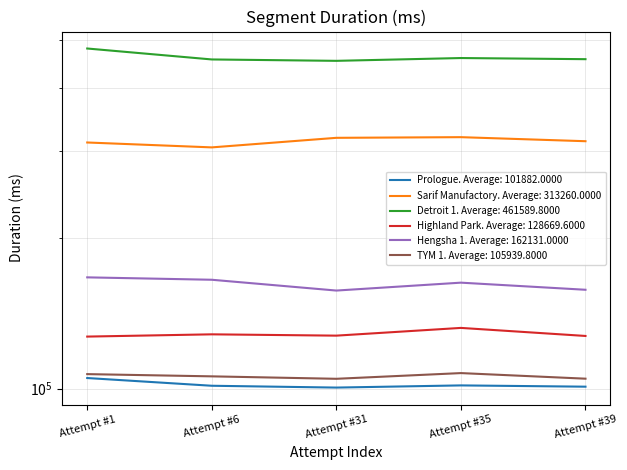

What is the sum of all Prologue values?

509410